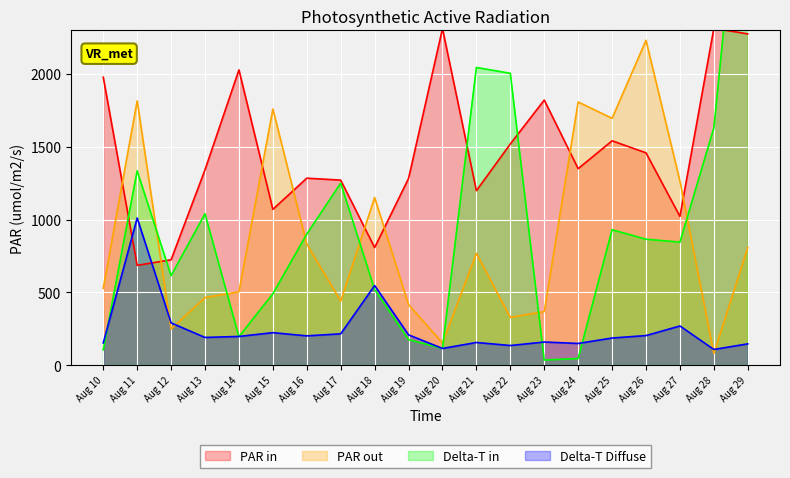

The value of Delta-T Diffuse at Aug 13 is 190.1. True or false?

True